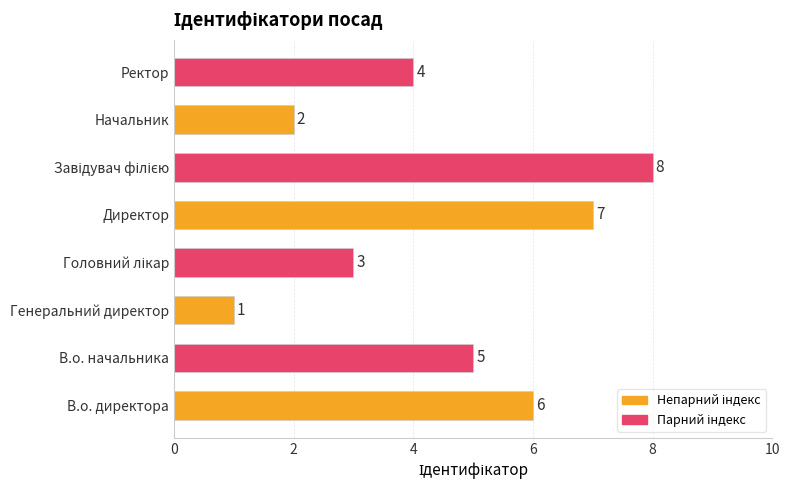

True or false: the data shows 2 at Ректор.

False